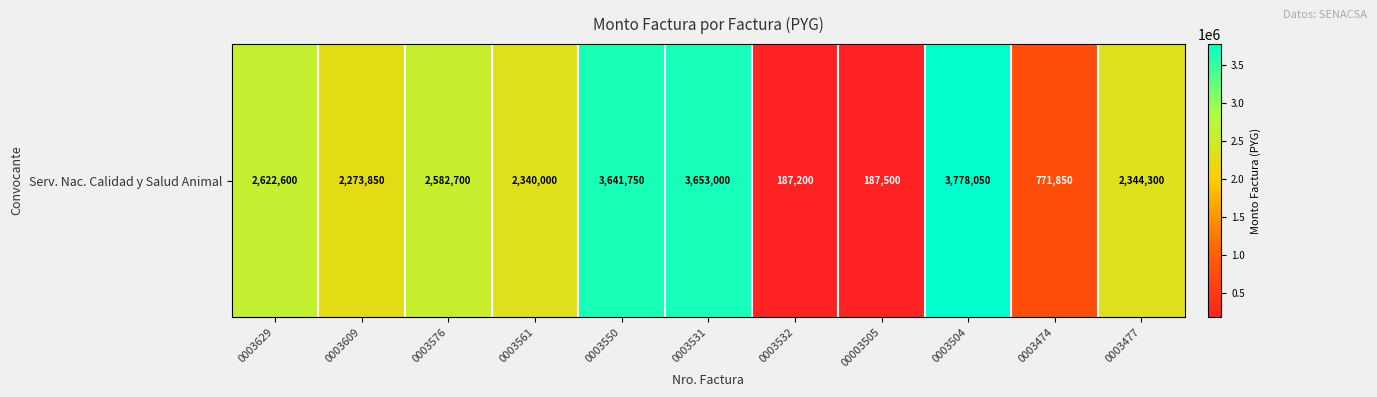

Approximately how many times larger is the value at 0003474 compared to 0003477?

0.3